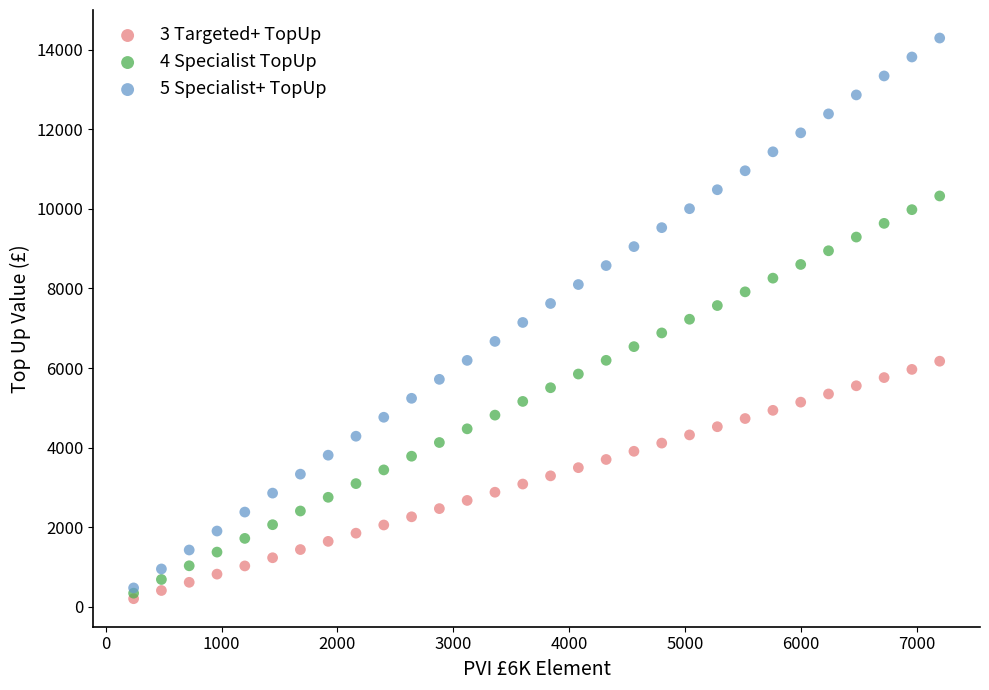

What are all the series names shown in the legend?

3 Targeted+ TopUp, 4 Specialist TopUp, 5 Specialist+ TopUp